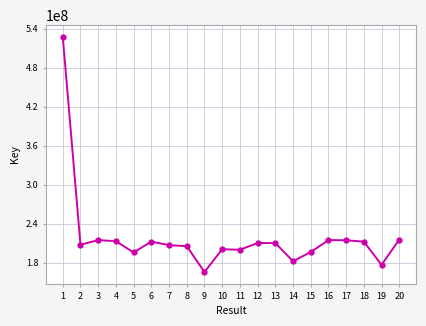

What is the value of the 3rd point from the left?

214890482